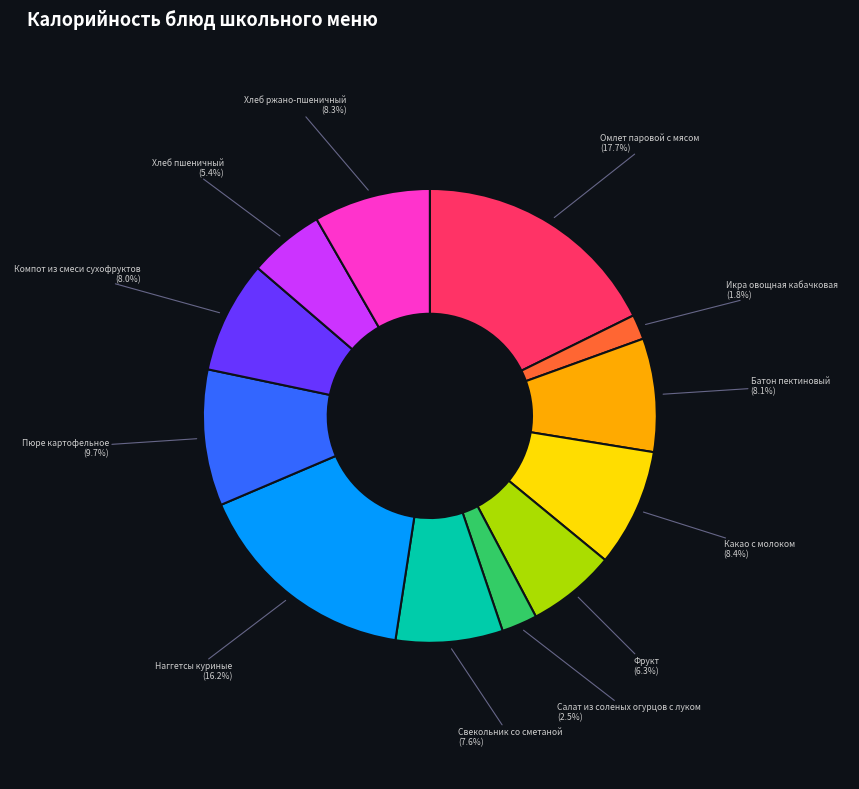

Is there any slice that represents more than half of the pie?

No